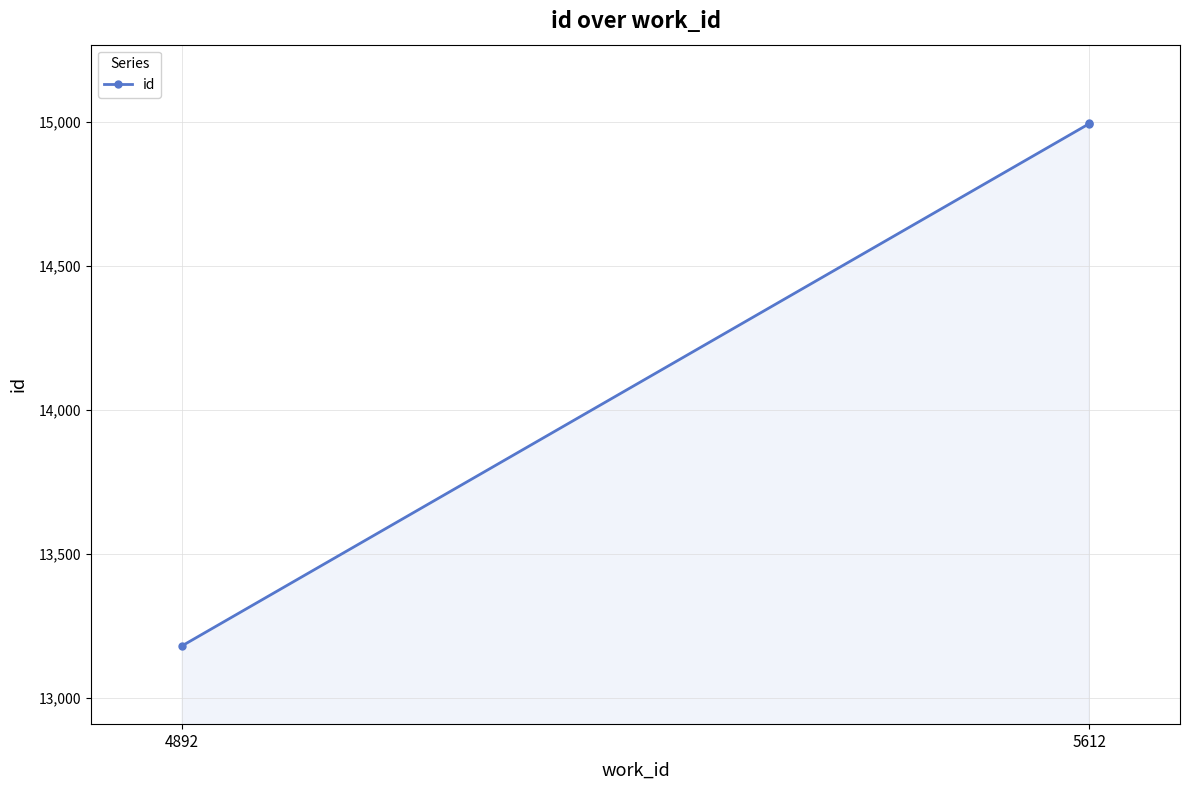

At which label does the data first exceed 14993?

5612